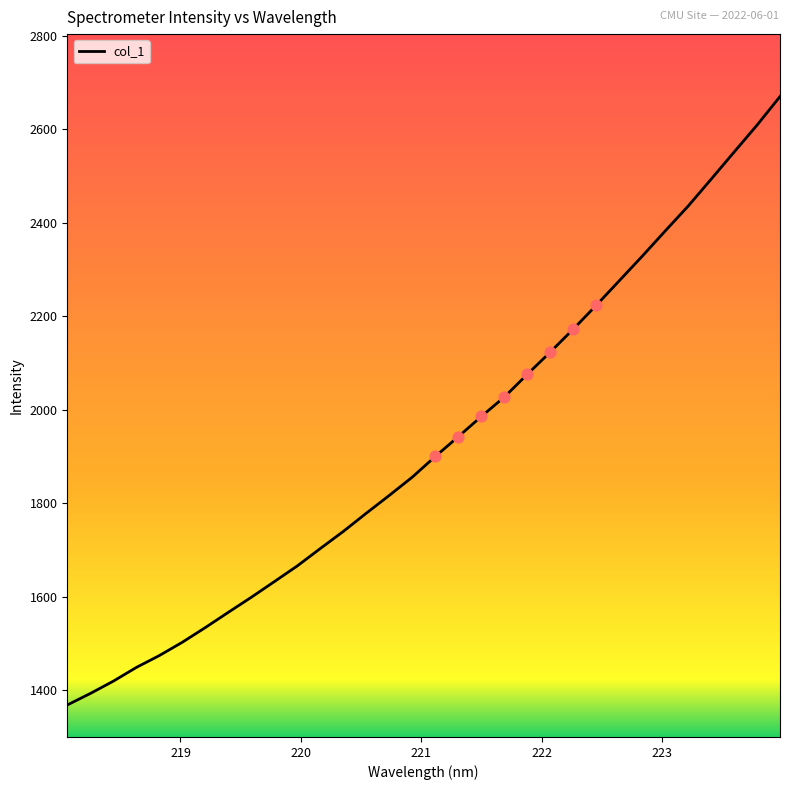

What is the minimum value shown in the chart?

1368.7